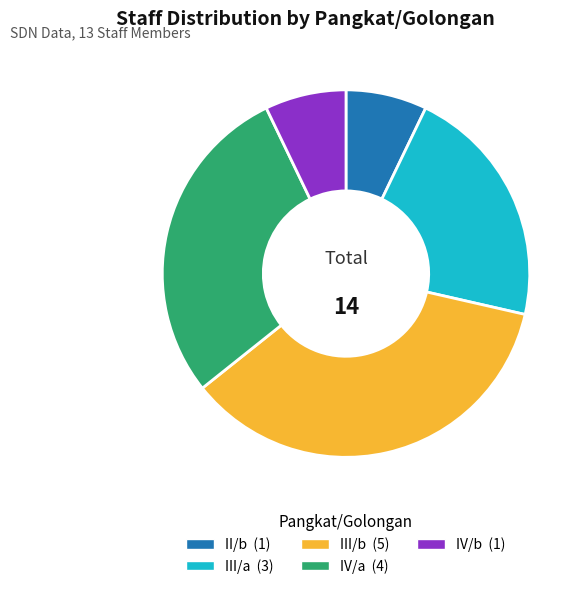

Does IV/b account for over 50% of the chart?

No